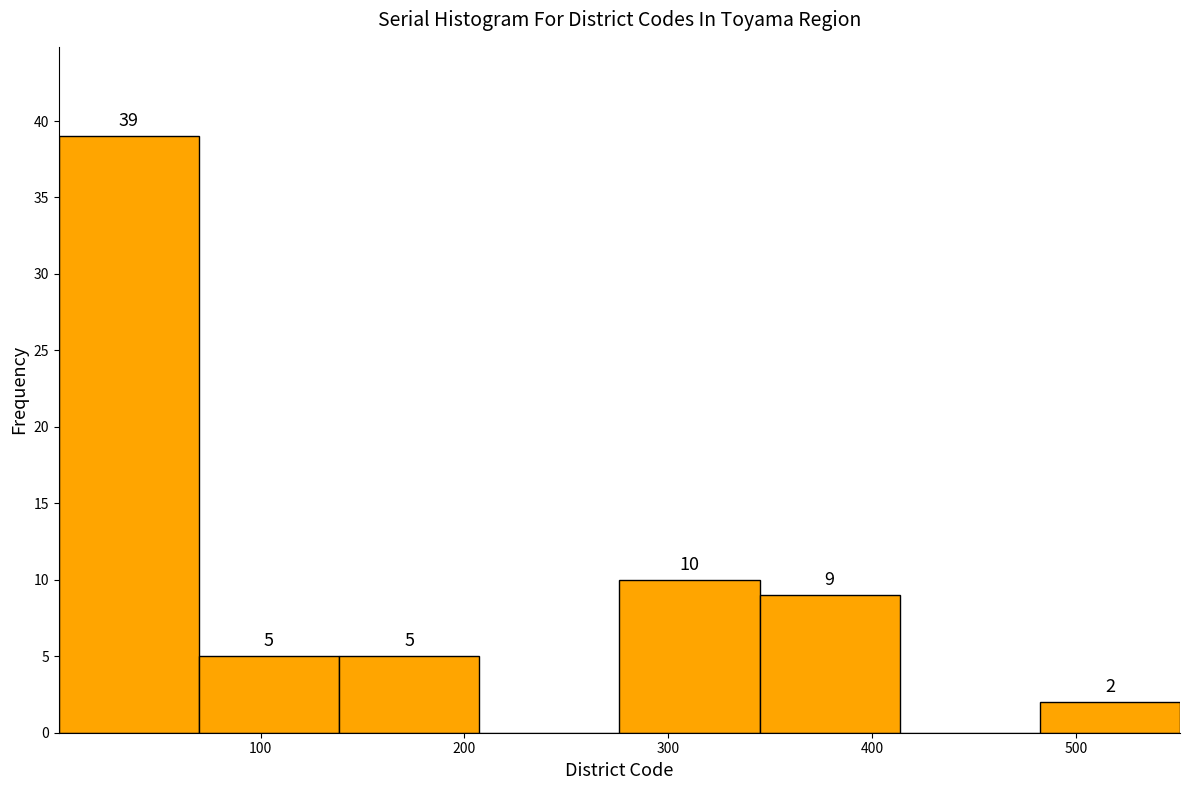

Over which range of the x-axis is the bar tallest?

0 to 70